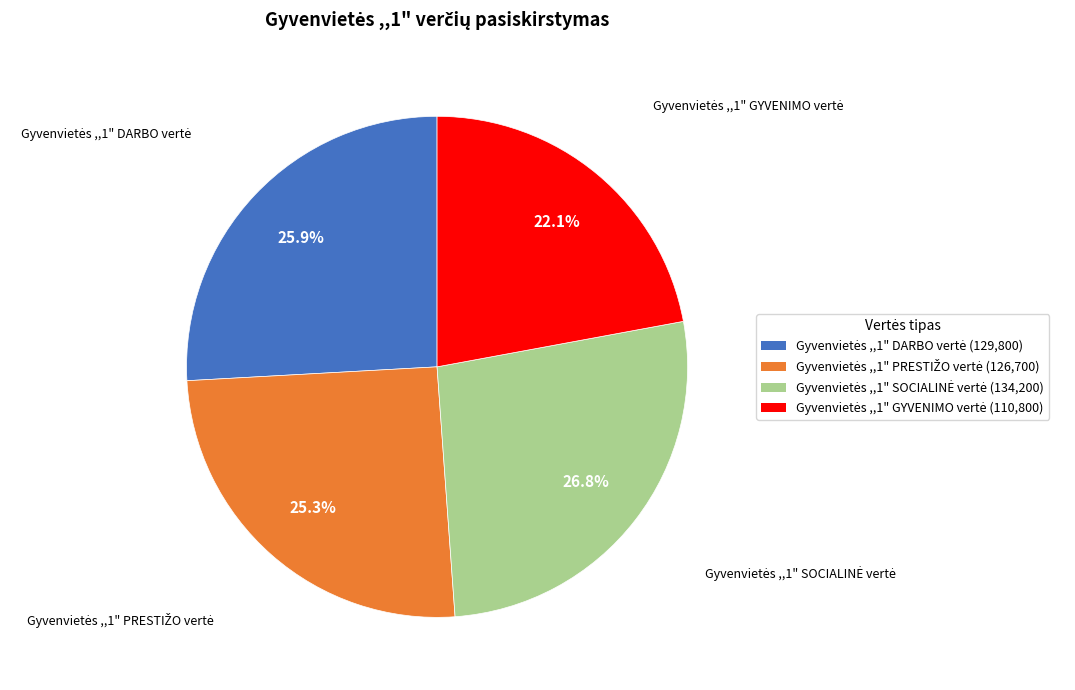

How many segments does this pie chart have?

4